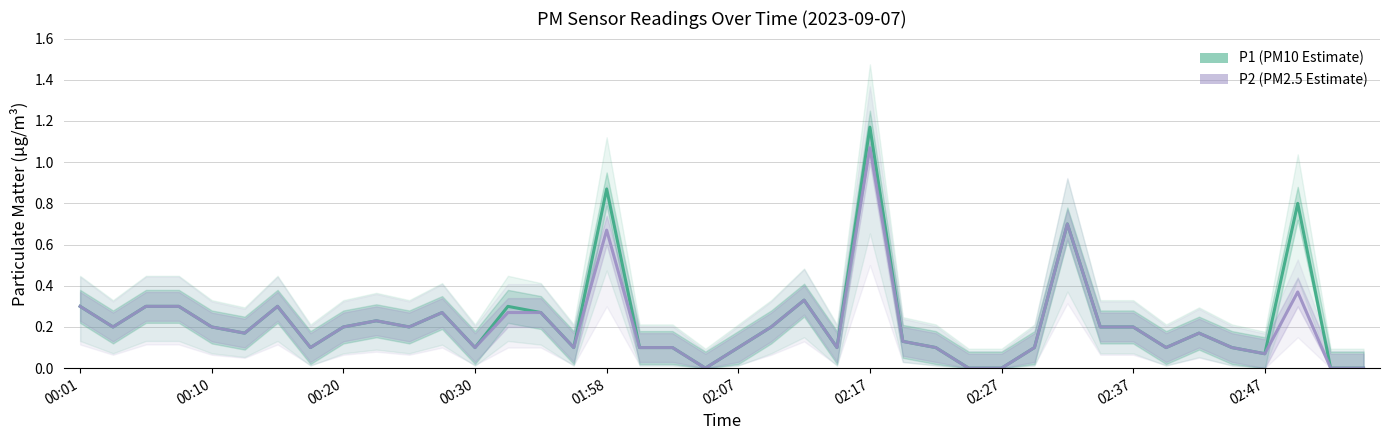

Is the value of P2 (PM2.5) at 26 greater than the value of P1 (PM10) at 00:10?

No